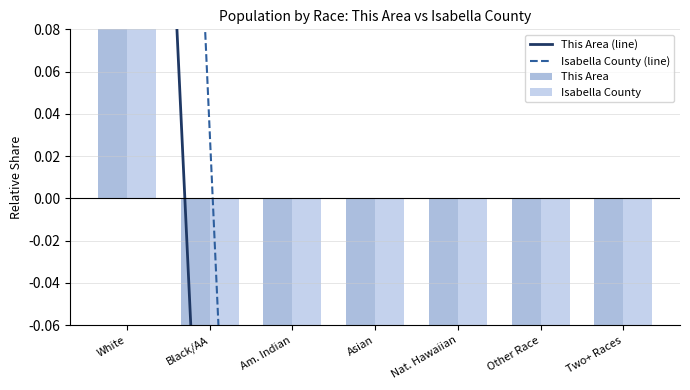

What is the label of the 3rd bar from the left?

Am. Indian